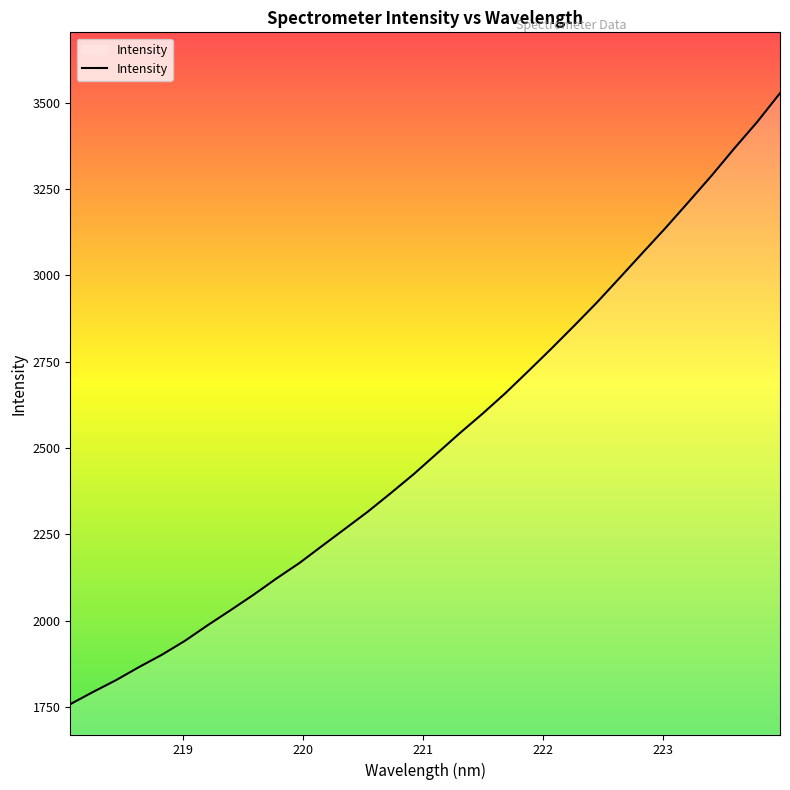

What is the smallest value displayed?

1757.5